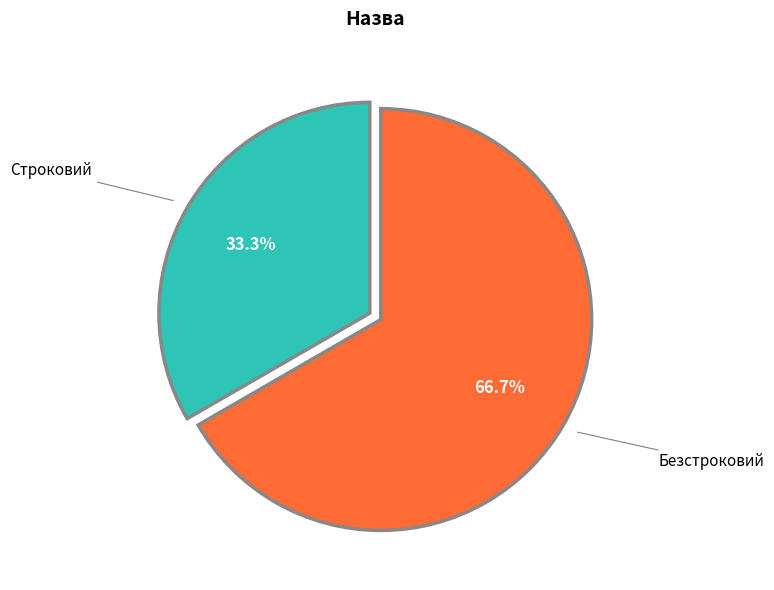

To the nearest percent, what is the difference between the largest and smallest slice percentages?

33%